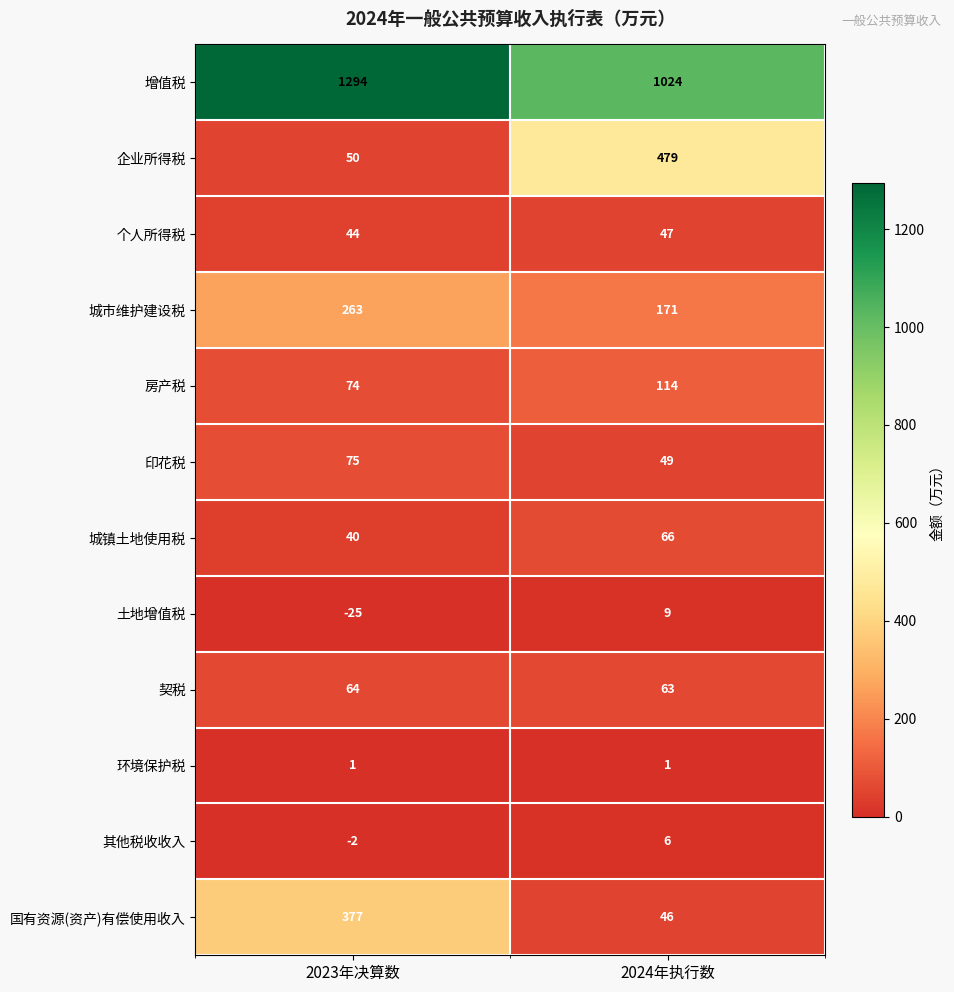

Which category has the highest value across all series?

2023年决算数